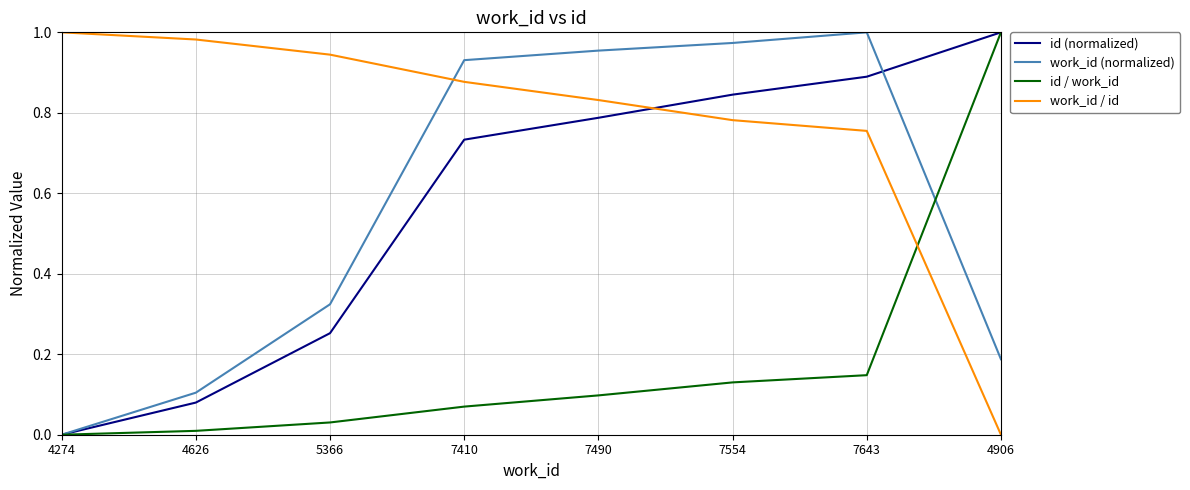

At 7490, list the series in order from smallest to largest.

id / work_id, id (normalized), work_id / id, work_id (normalized)